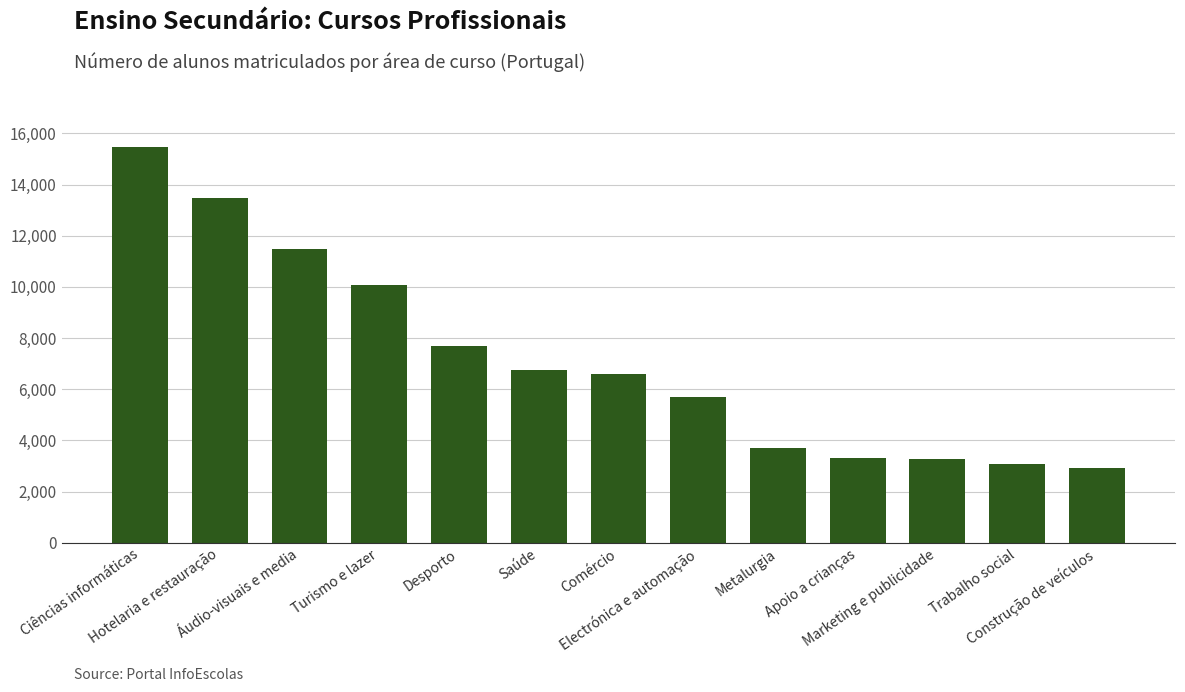

At which label does the data first exceed 6591?

Ciências informáticas